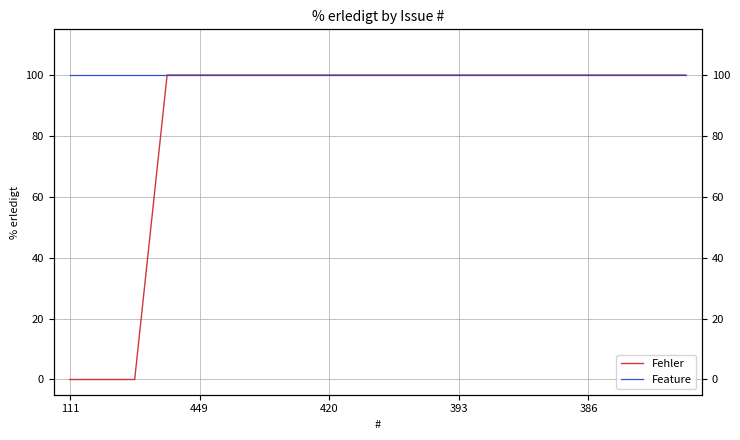

Which category has the lowest value across all series?

111